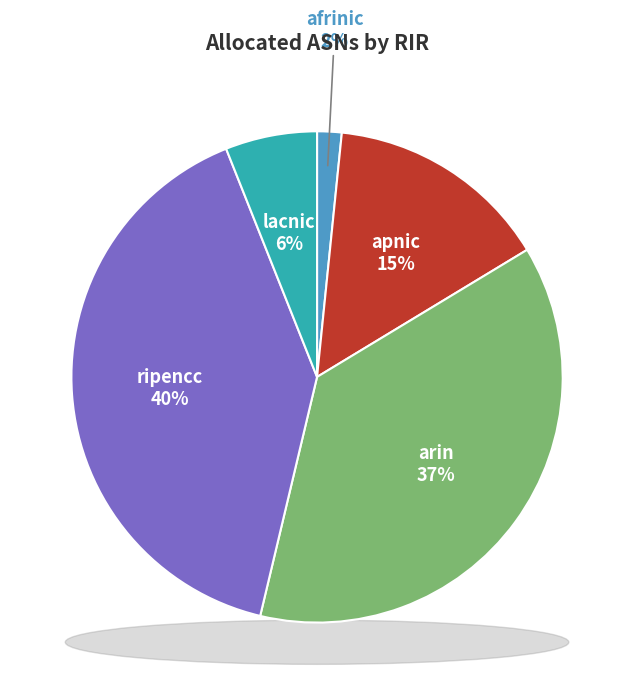

Which has a higher value, arin or lacnic?

arin